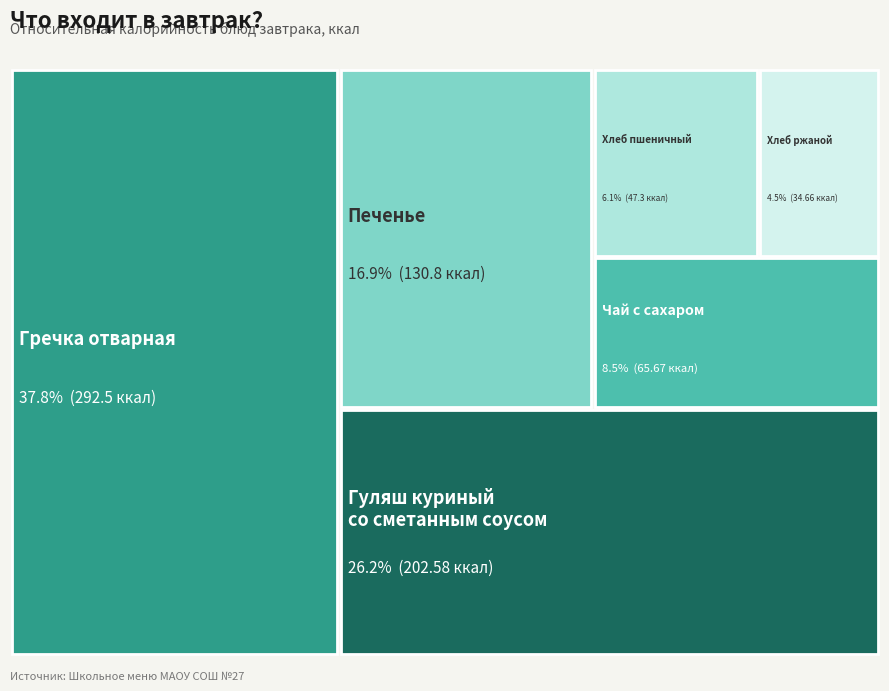

Does Хлеб пшеничный represent more than half of the total?

No